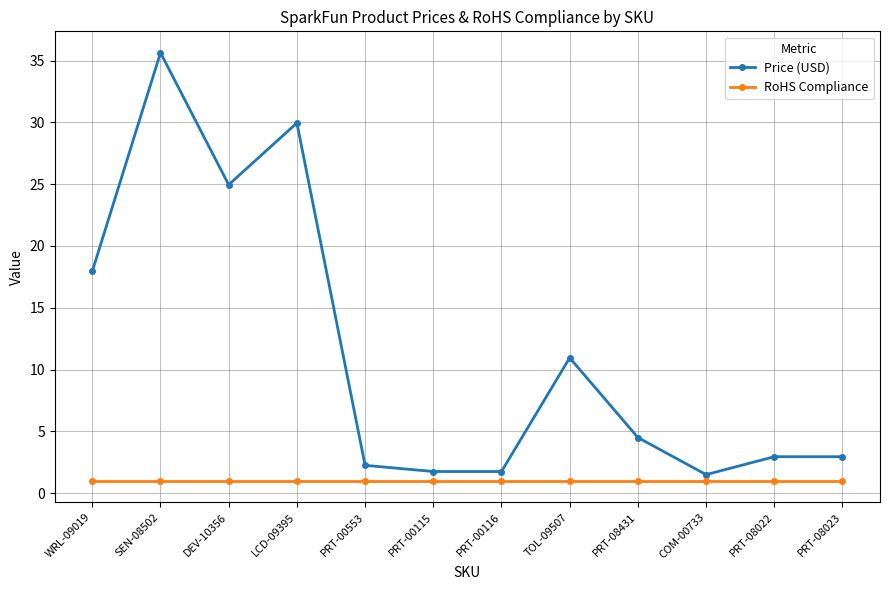

List the series in order of their peak value, highest first.

Price (USD), RoHS Compliance